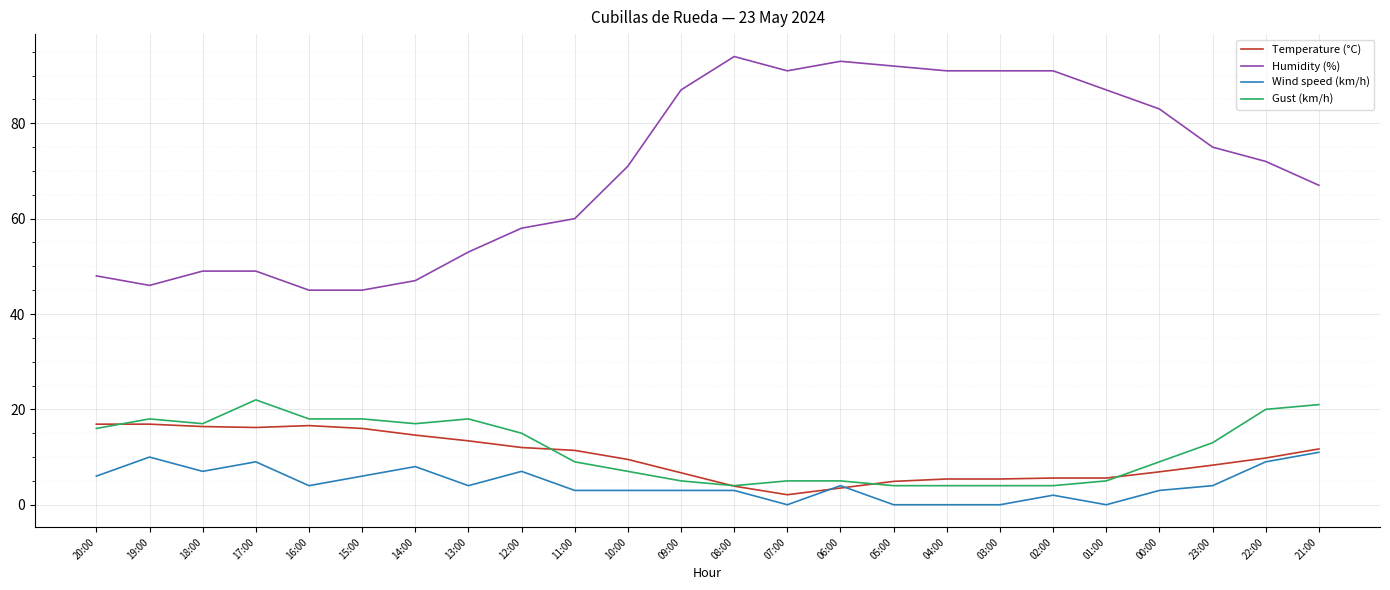

What is the maximum value for Humidity (%)?

94.0